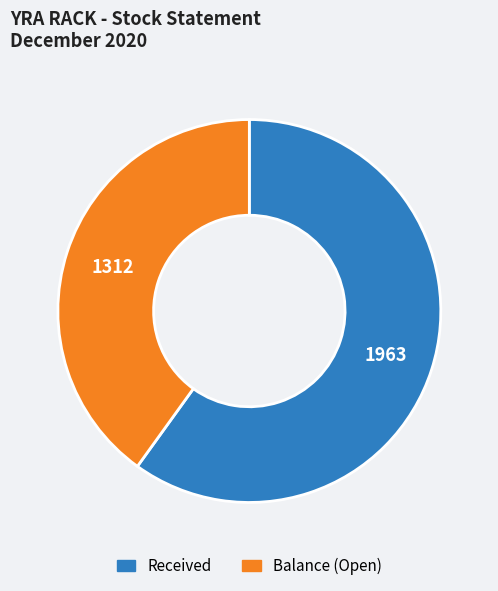

Is there any slice that represents more than half of the pie?

Yes